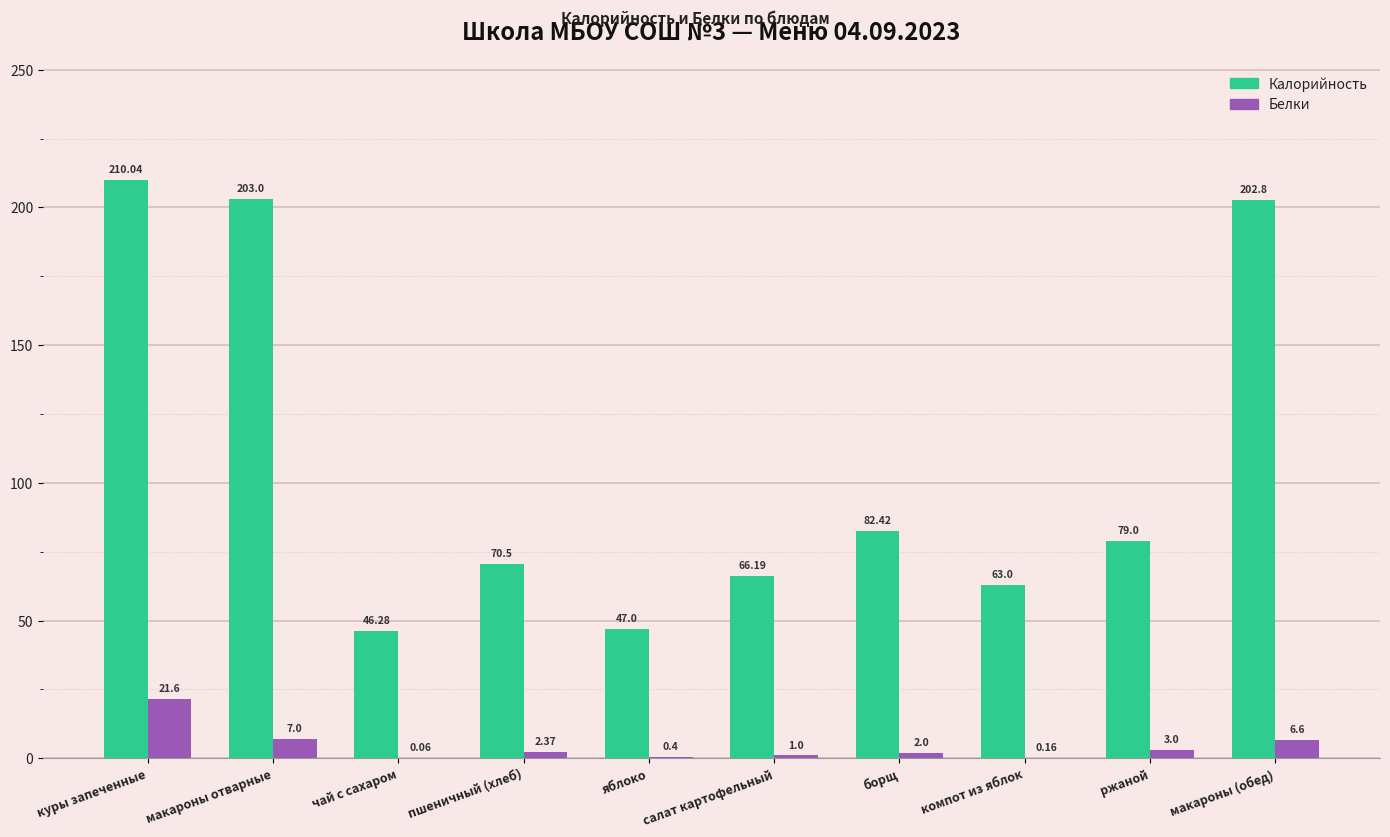

At which label does Белки reach its peak?

куры запеченные